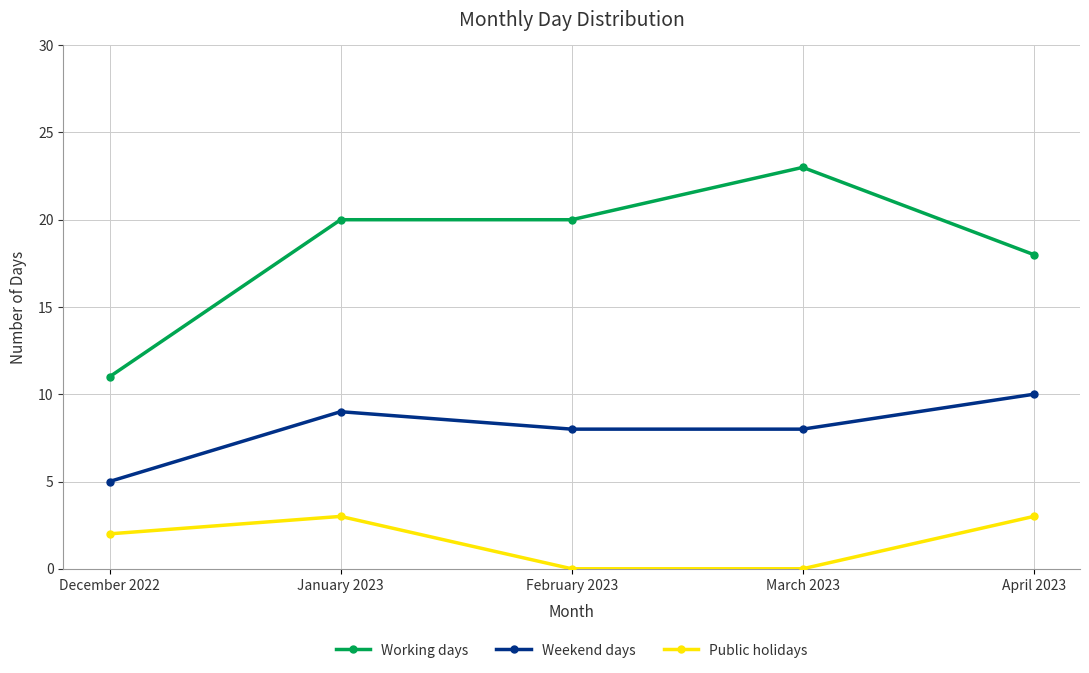

How many lines are shown in the chart?

3